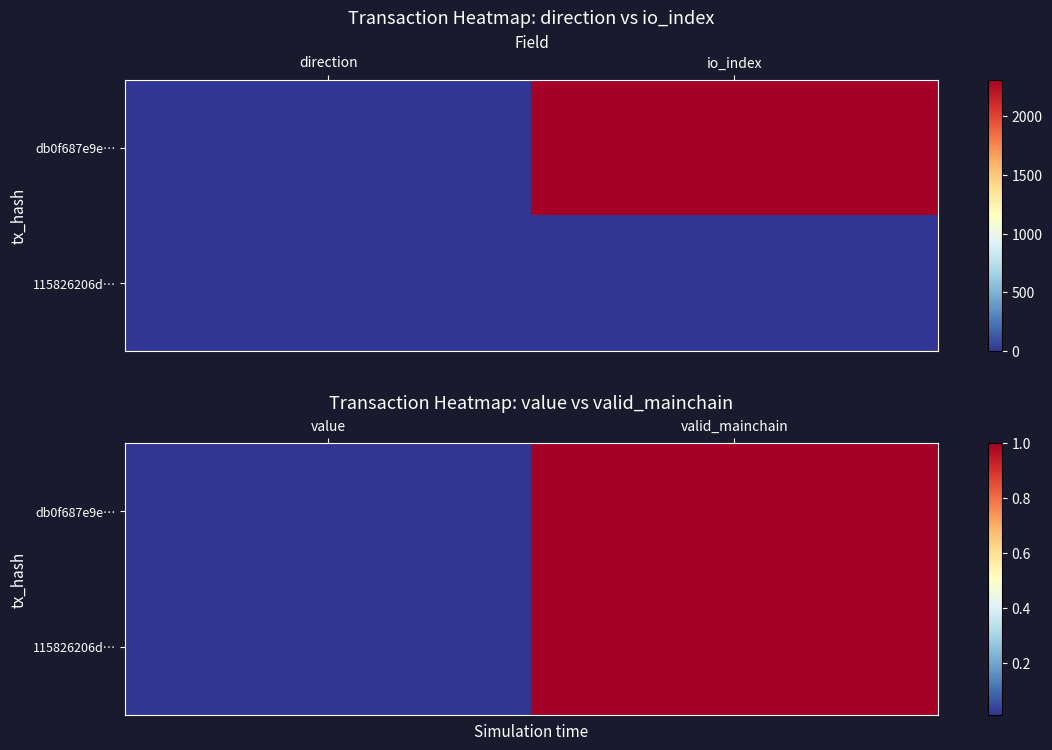

Count the number of categories in the chart.

2